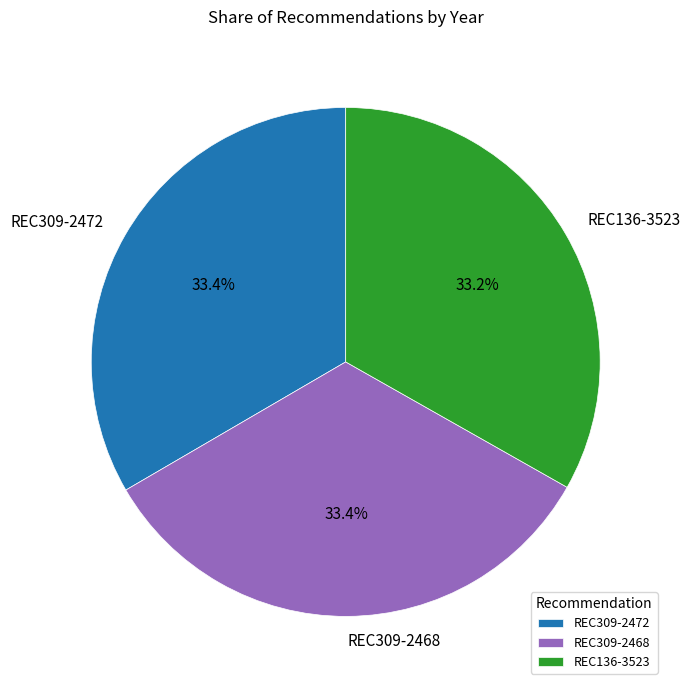

What is the ratio of the value at REC309-2472 to the value at REC136-3523?

1.0